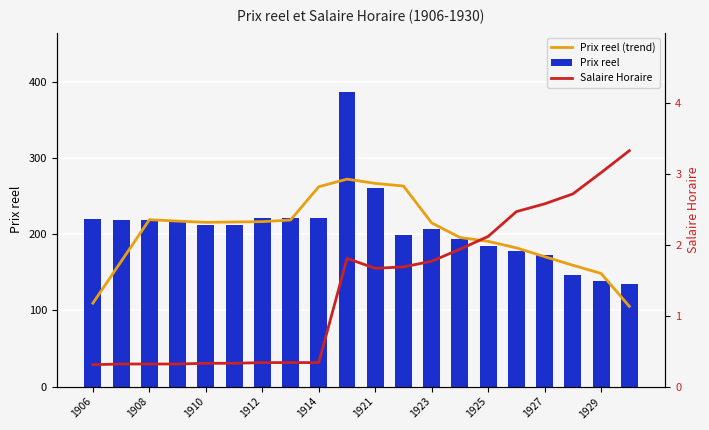

What is the sum of the Prix reel values at 15 and 1906?

397.5